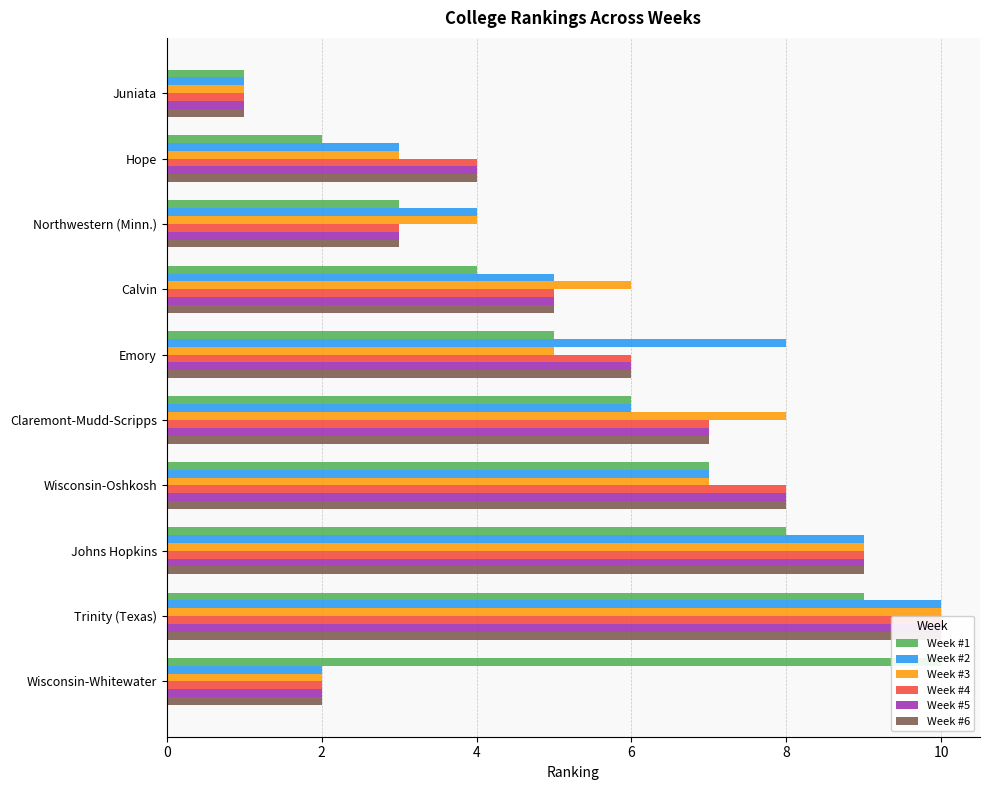

List the series in order of their peak value, lowest first.

Week #1, Week #2, Week #3, Week #4, Week #5, Week #6